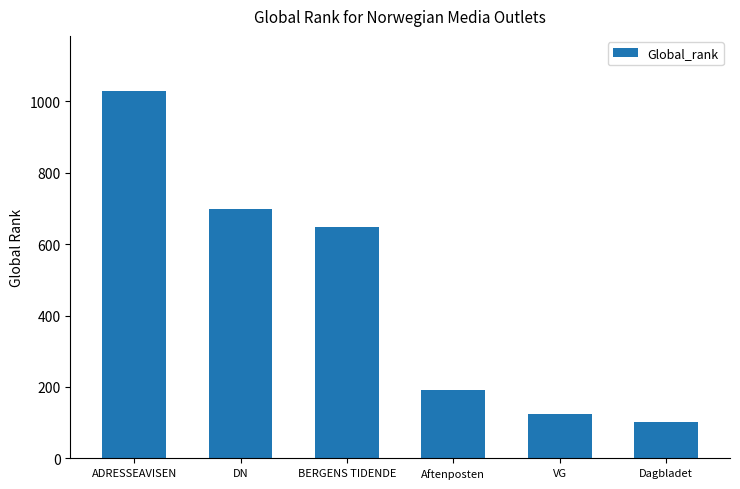

What is the ratio of the value at Dagbladet to the value at ADRESSEAVISEN?

0.1